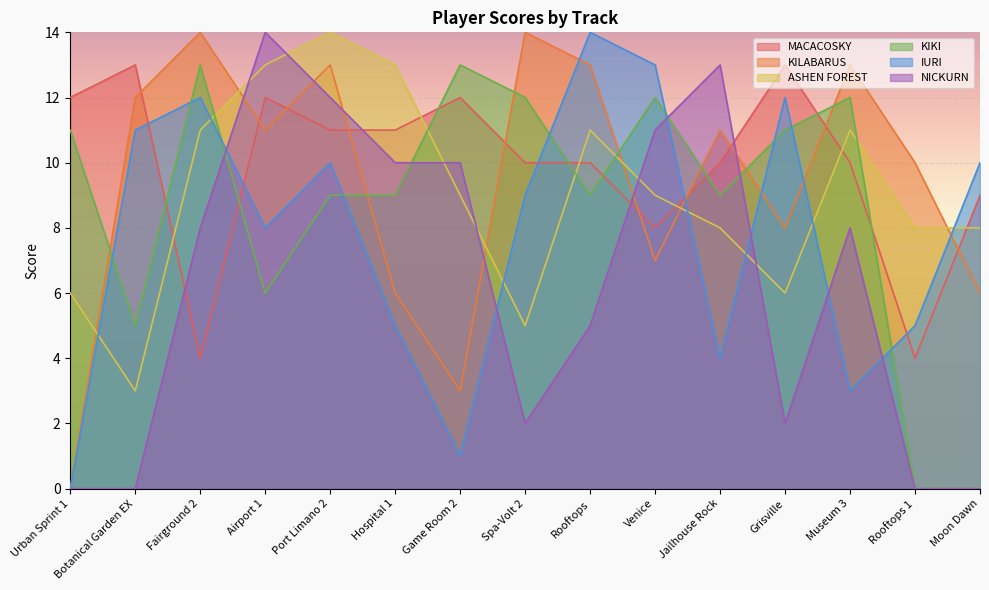

What is the difference between the highest and lowest values at Fairground 2?

10